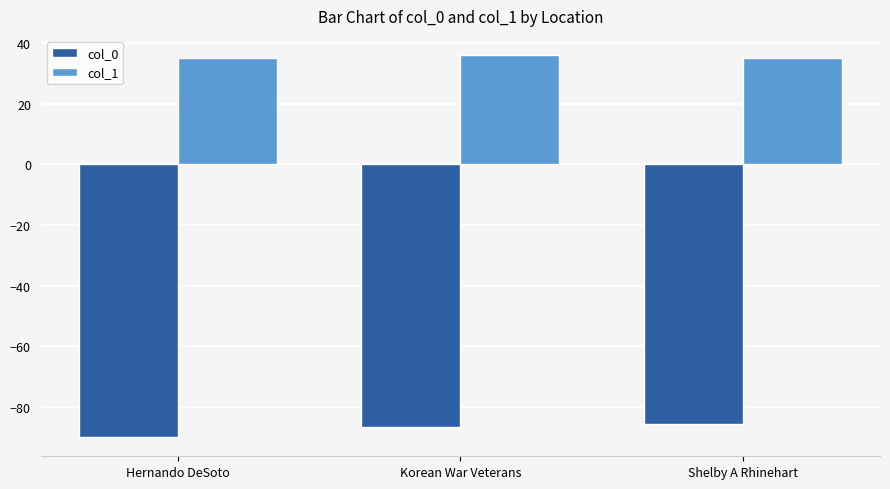

Rank the series at Shelby A Rhinehart from lowest to highest value.

col_0, col_1